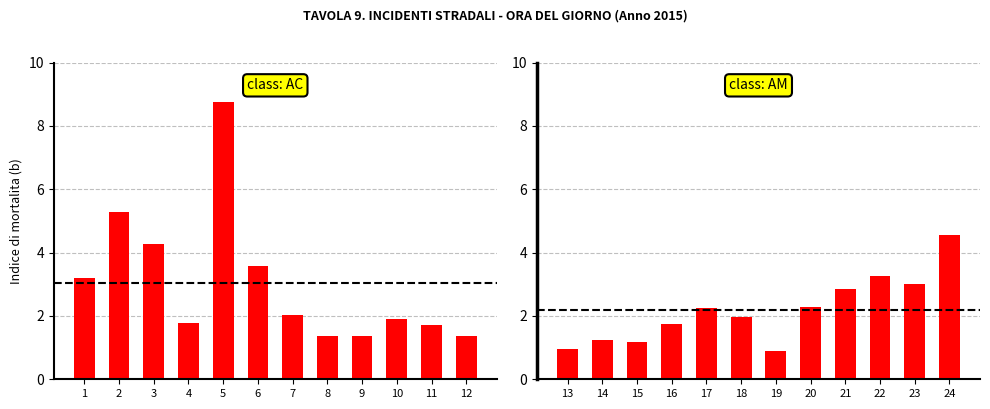

Between 2 and 11, which series saw the biggest shift?

Indice di mortalita (AC)